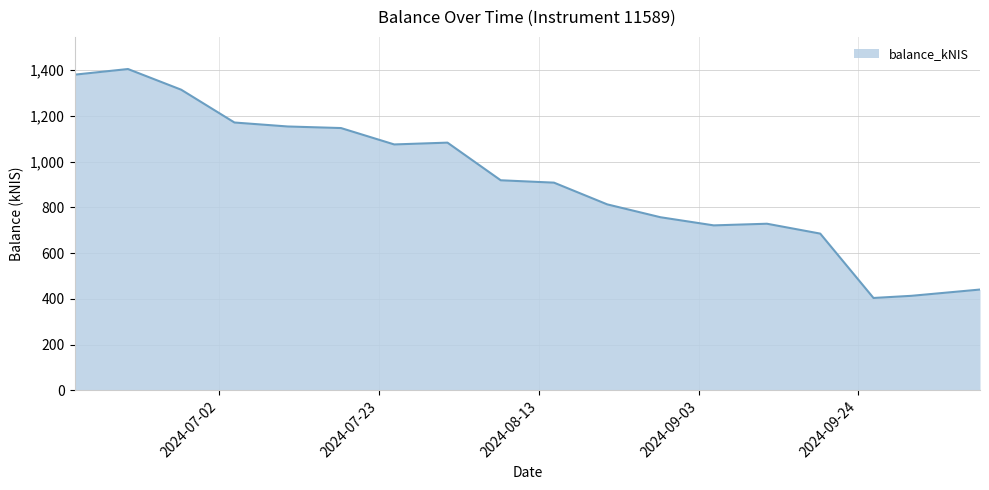

Reading left to right, what are all the values shown in this chart?

1380.2	1404.8	1314.4	1171.0	1153.7	1146.8	1075.2	1083.1	918.5	908.2	813.2	757.0	721.4	728.6	685.5	404.1	413.6	441.0